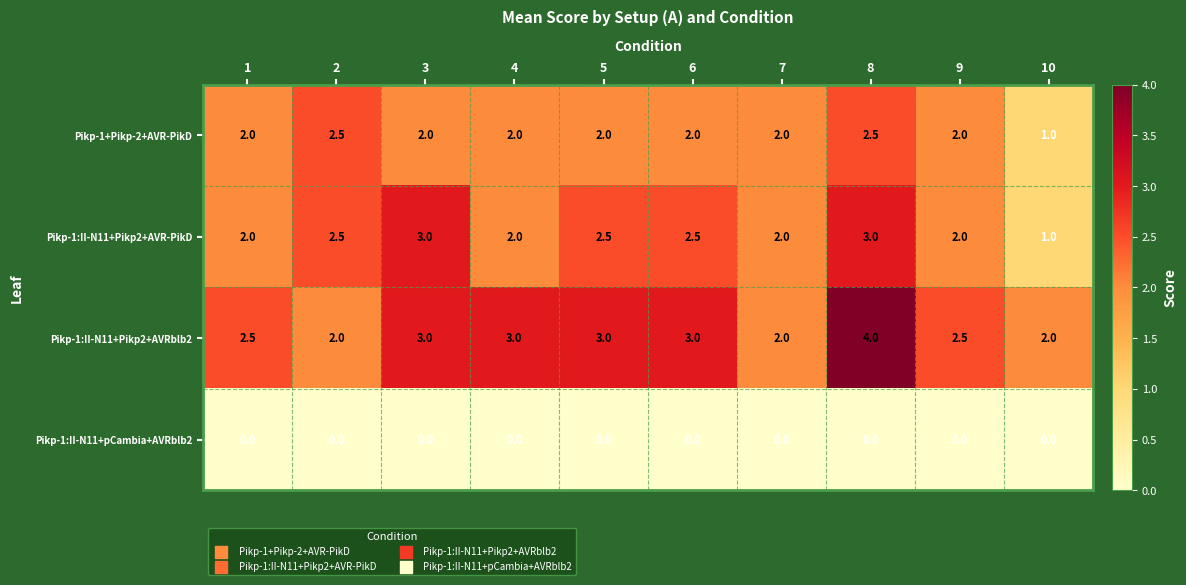

What is the difference between the maximum and minimum values in the Pikp-1:II-N11+Pikp2+AVR-PikD series?

2.0